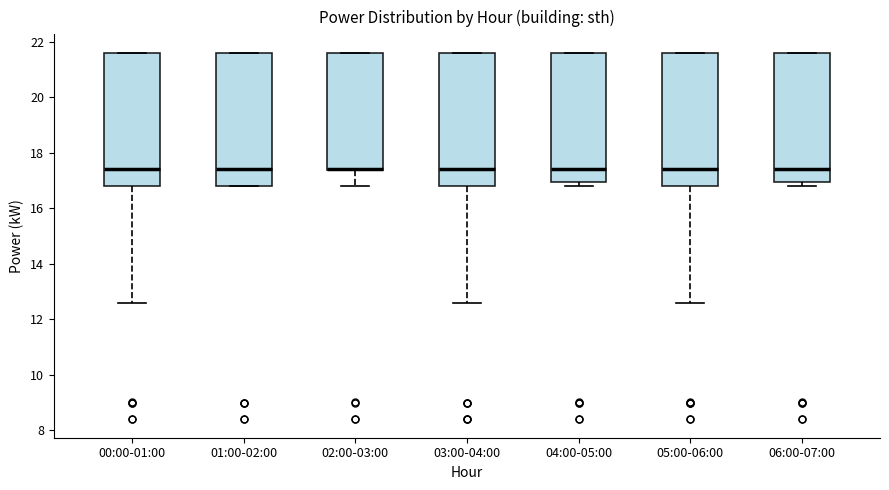

Reading left to right, read every box against the y-axis: the position of its median line, the range the box covers, and the ends of its whiskers. The values are not printed on the chart, so give them approximately, as read against the axis.

00:00-01:00: median 17.4, box 16.8 to 21.6, whiskers 12.6 to 21.6
01:00-02:00: median 17.4, box 16.8 to 21.6, whiskers 16.8 to 21.6
02:00-03:00: median 17.4 (drawn on the box's lower edge), box 17.4 to 21.6, whiskers 16.8 to 21.6
03:00-04:00: median 17.4, box 16.8 to 21.6, whiskers 12.6 to 21.6
04:00-05:00: median 17.4, box 17.0 to 21.6, whiskers 16.8 to 21.6
05:00-06:00: median 17.4, box 16.8 to 21.6, whiskers 12.6 to 21.6
06:00-07:00: median 17.4, box 17.0 to 21.6, whiskers 16.8 to 21.6